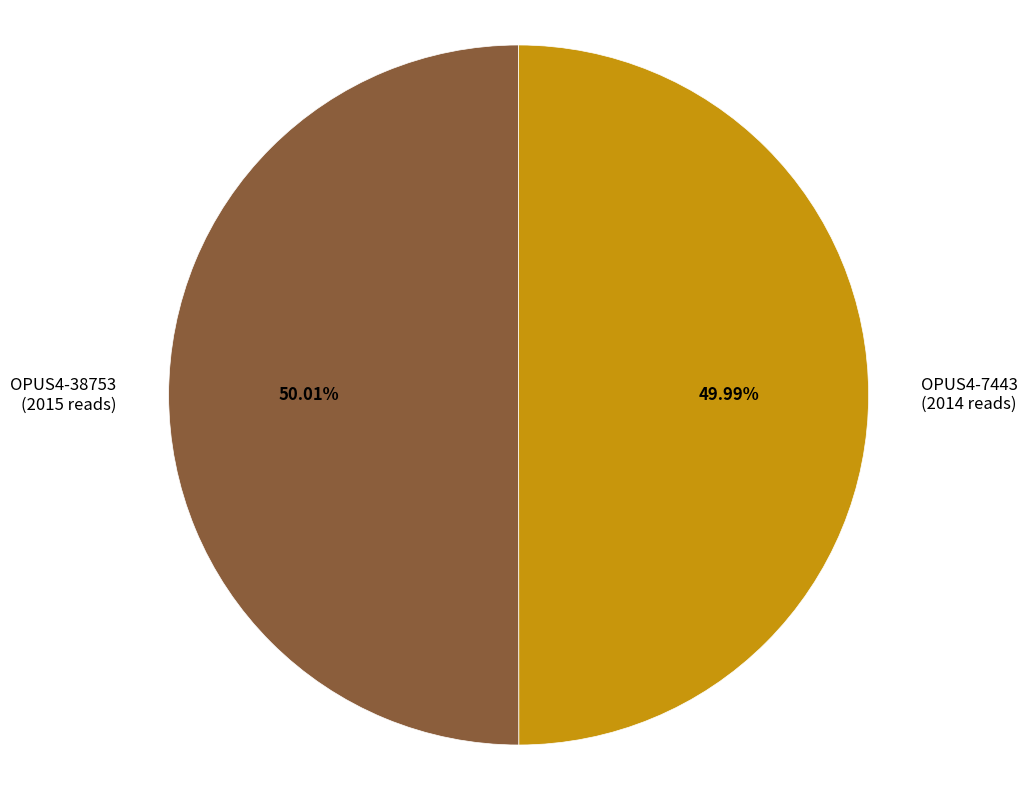

To the nearest percent, what percentage of the pie is OPUS4-7443?

50%